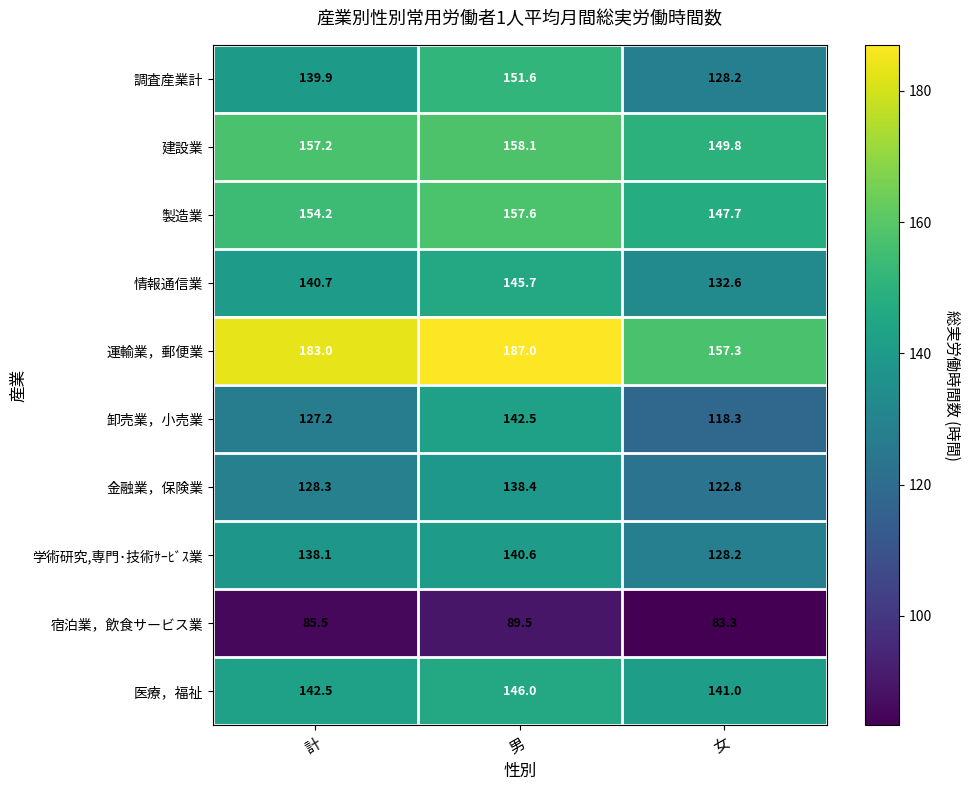

What is the sum of the 金融業，保険業 values at 男 and 計?

266.7